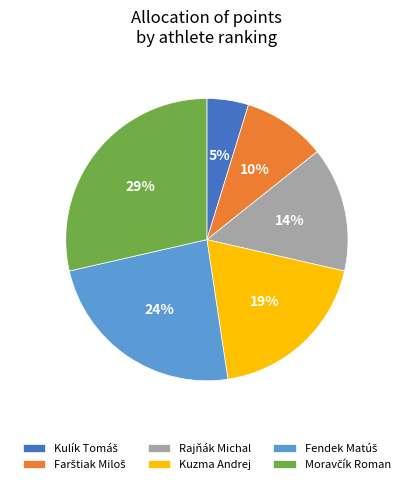

Count the number of slices in the pie.

6